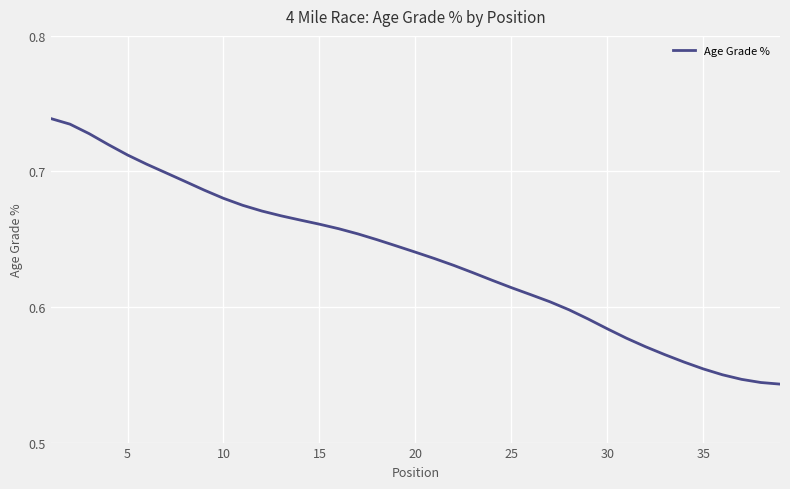

Does the chart have visible grid lines?

Yes